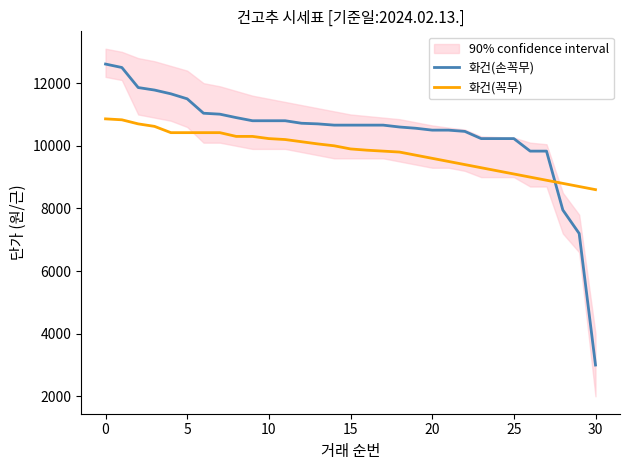

True or false: 화건(손꼭무) and 화건(꼭무) cross at least once.

True